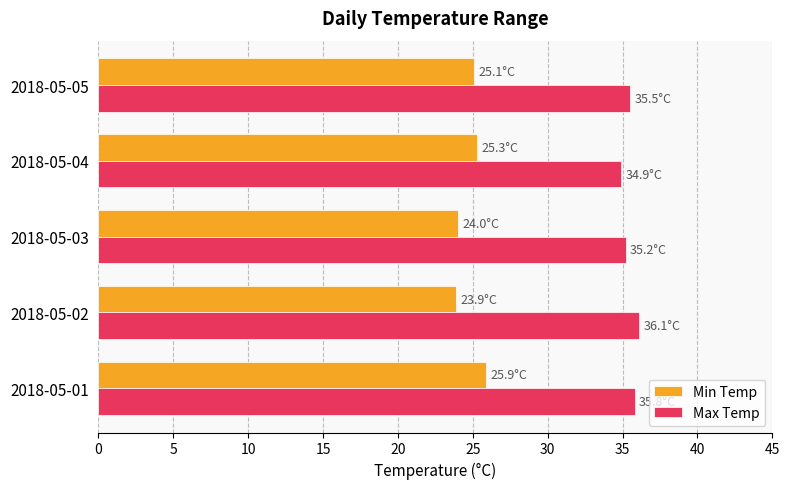

Which series has the largest total across all categories?

Max Temp